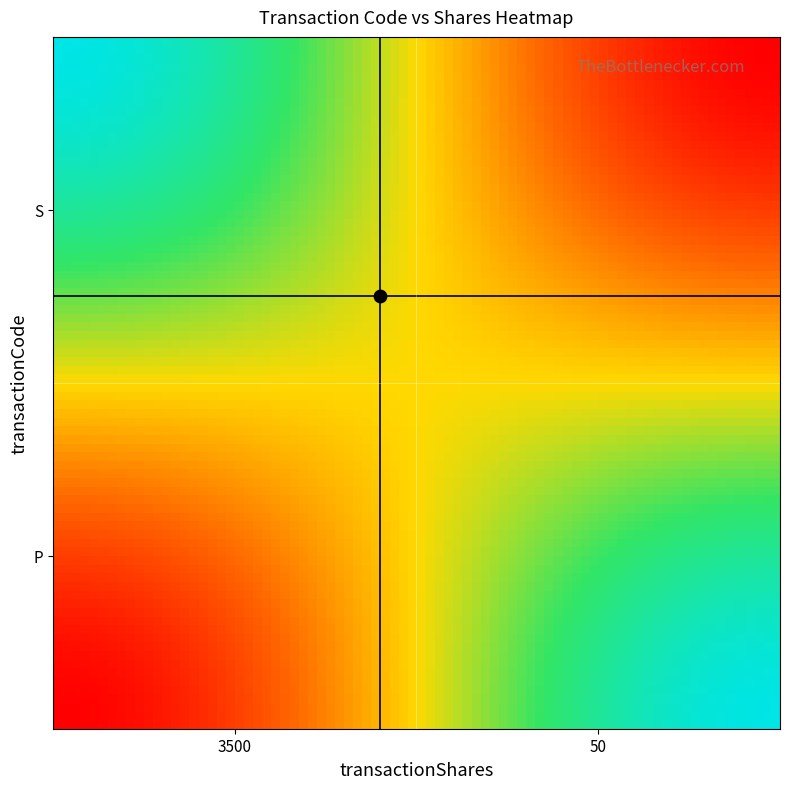

Which series has the largest total across all categories?

S